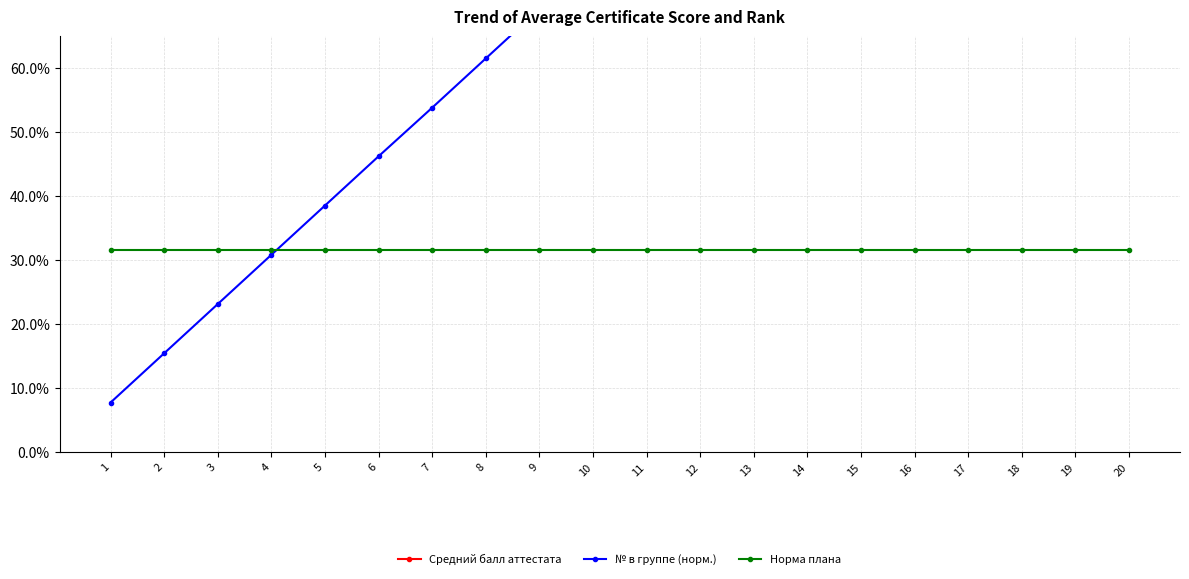

True or false: Норма плана and Средний балл аттестата cross at least once.

False